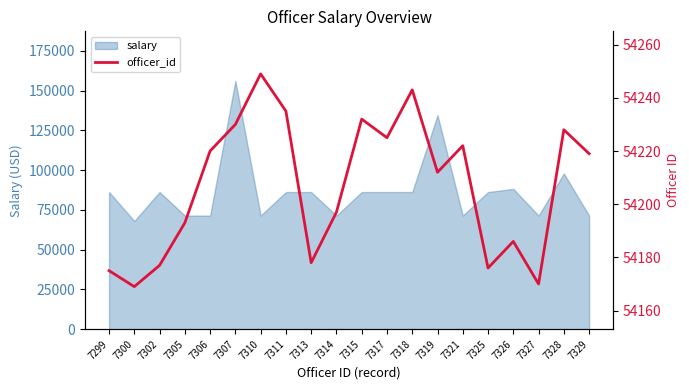

How many data points are above 54219?

9